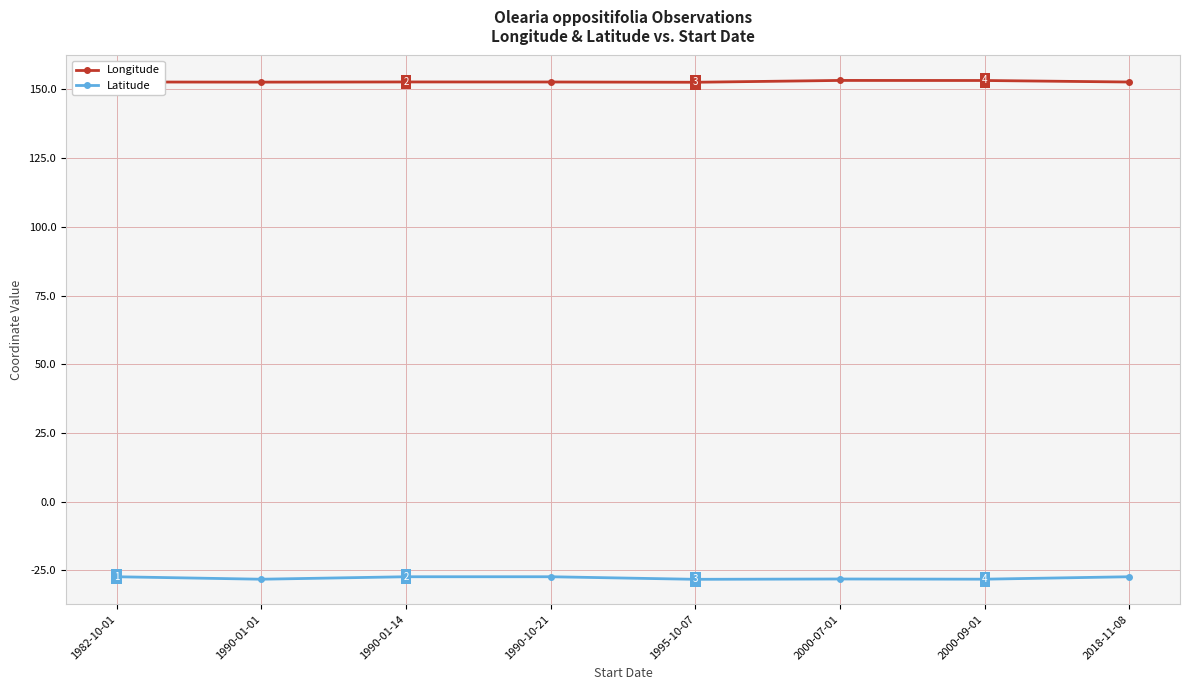

Which series has the largest range (max minus min)?

Latitude